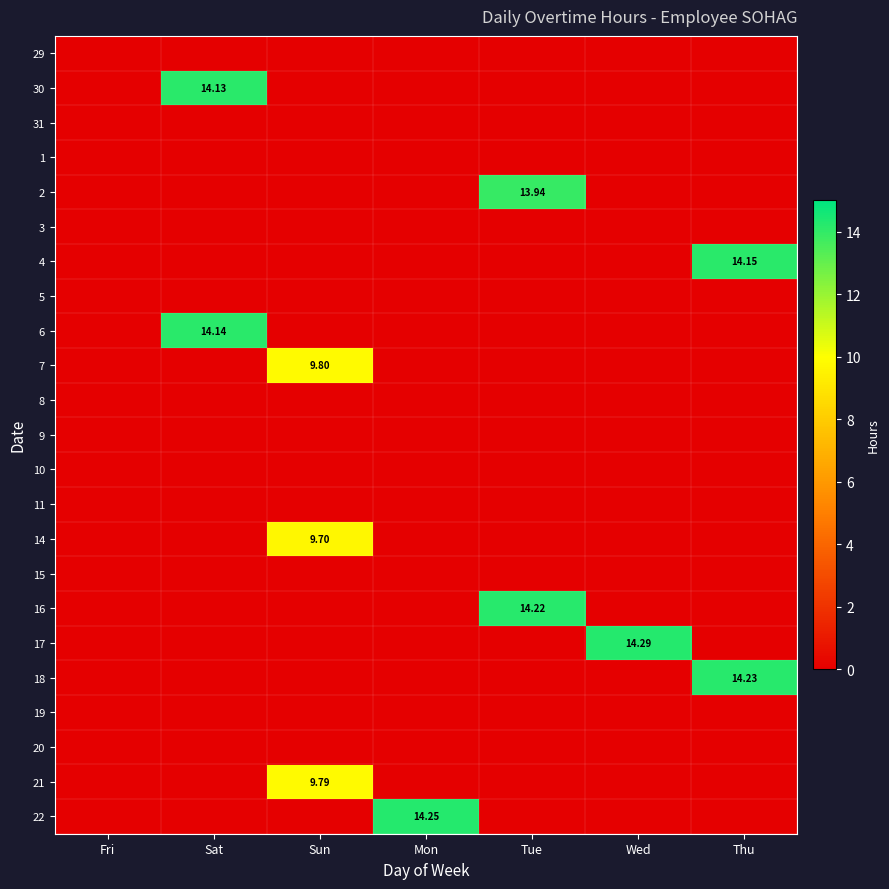

What is the greatest value displayed?

14.3